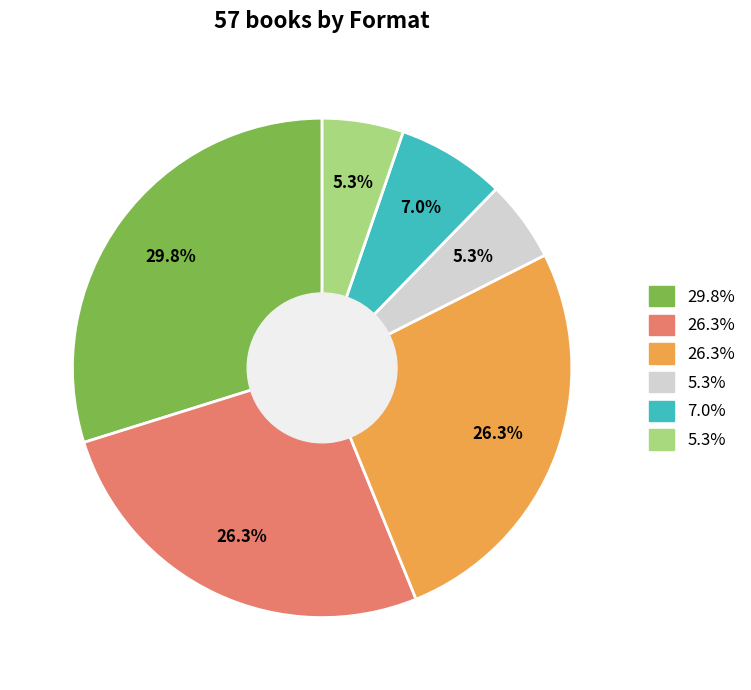

Is there a majority slice in this chart?

No